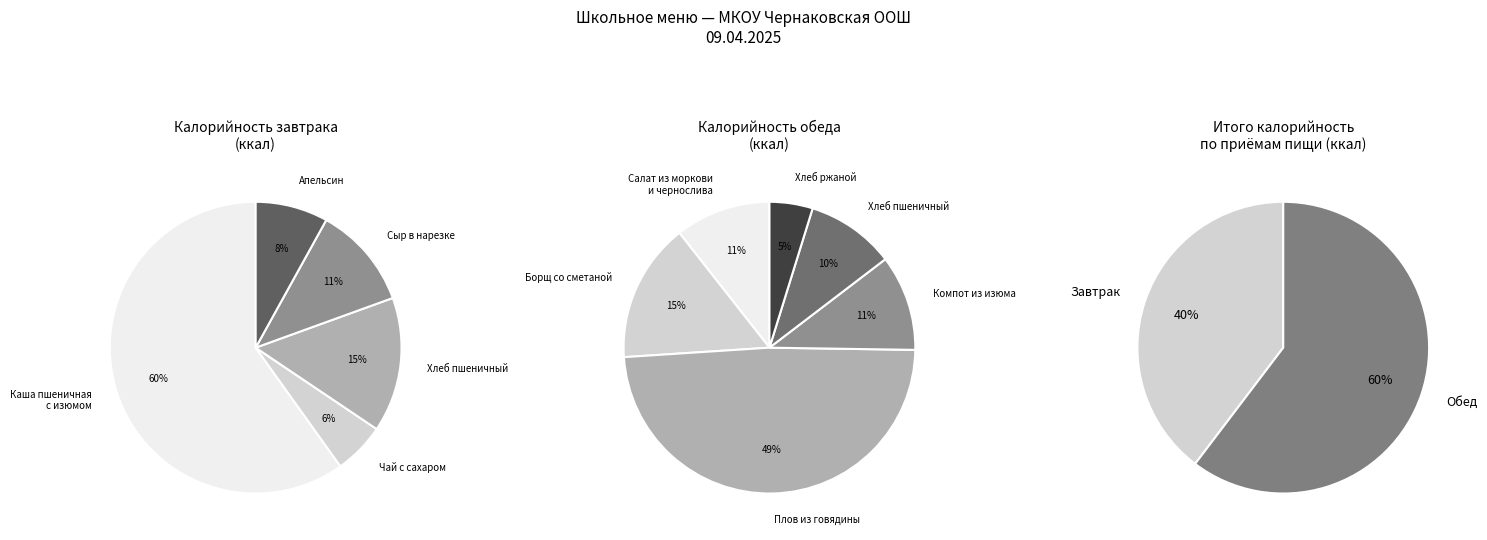

How many slices are in this pie chart?

2